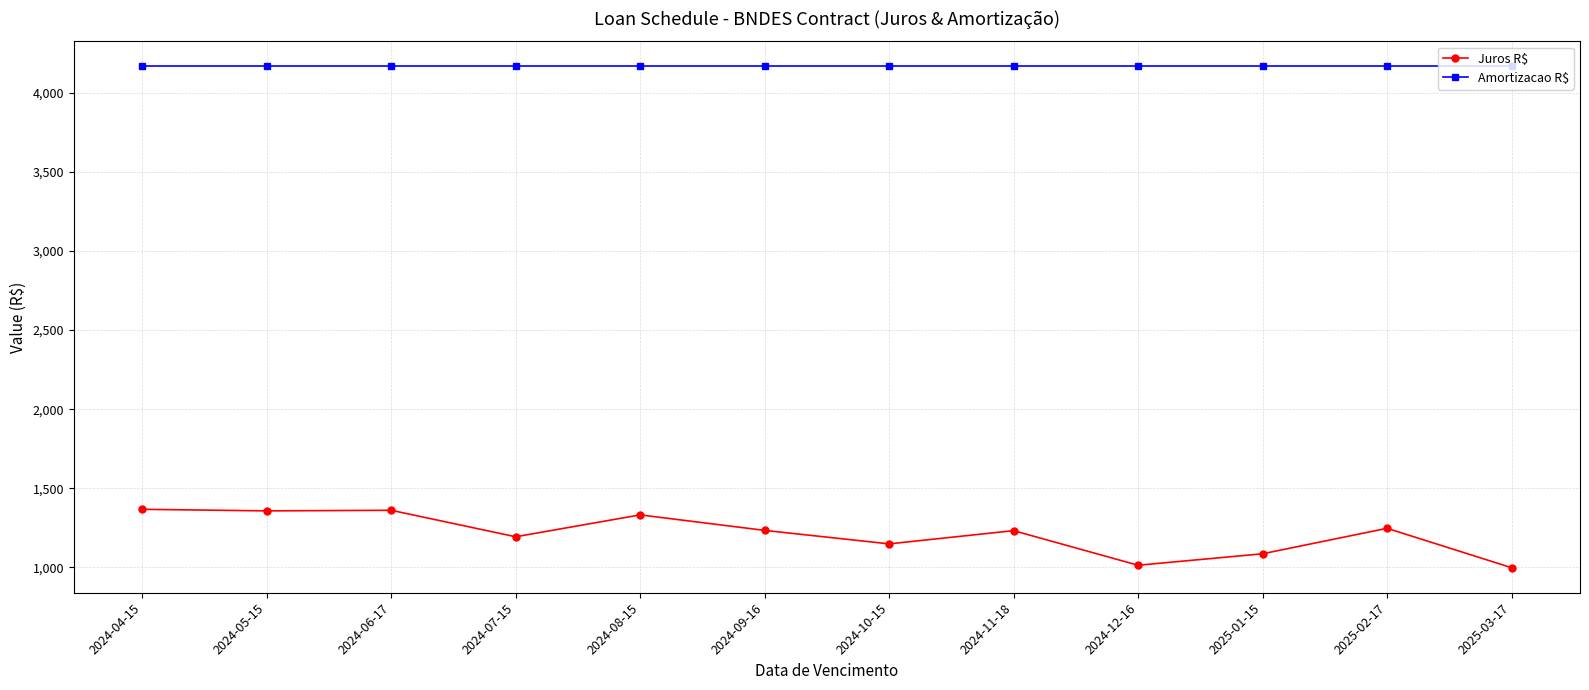

Is the value of Juros R$ at 2024-05-15 greater than the value of Amortizacao R$ at 2025-02-17?

No